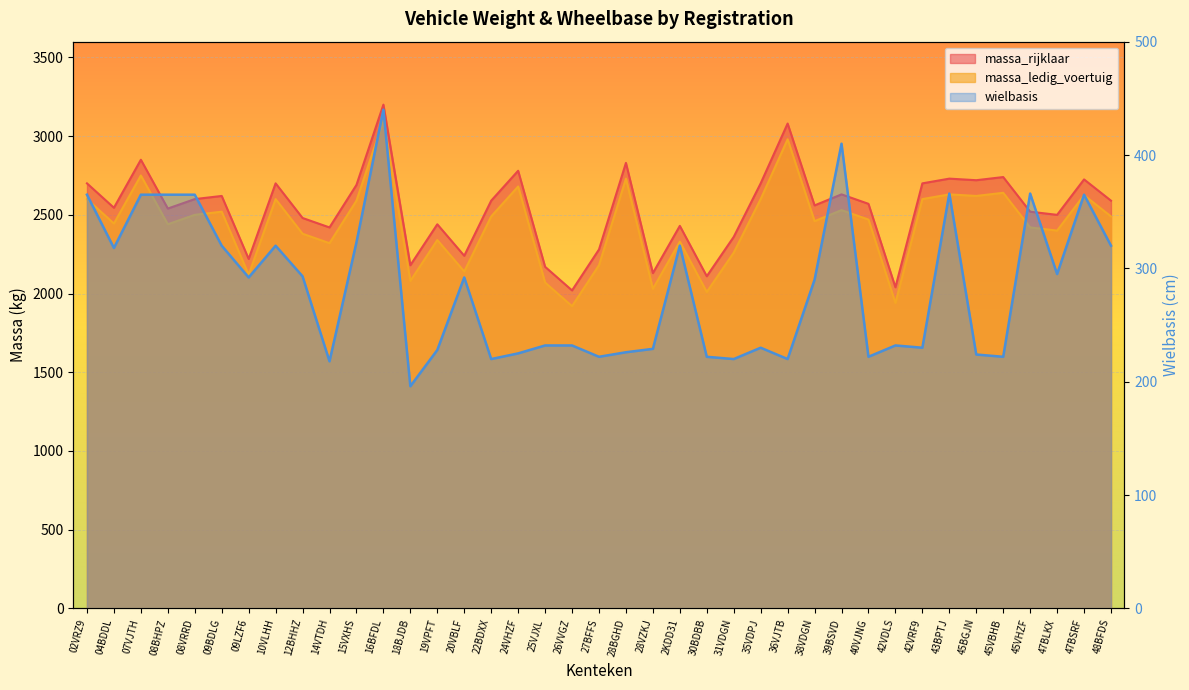

At which category does wielbasis reach its first local valley?

04BDDL